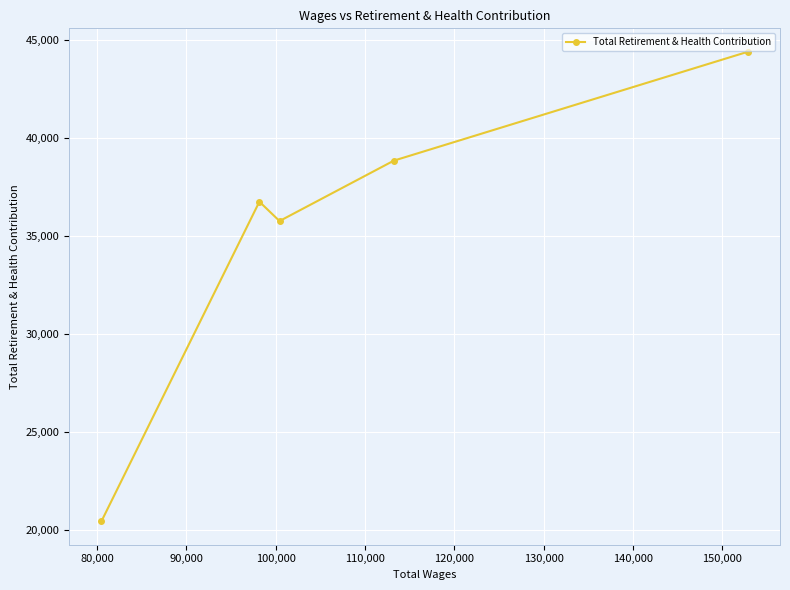

Reading left to right, extract all data points from this chart.

20426	36746	35758	38843	44402